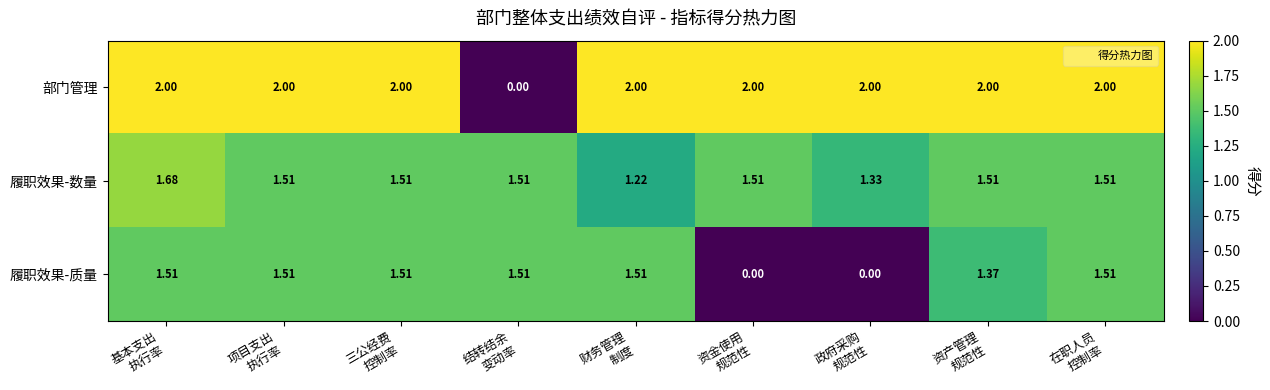

How many values in 部门管理 are above zero?

8